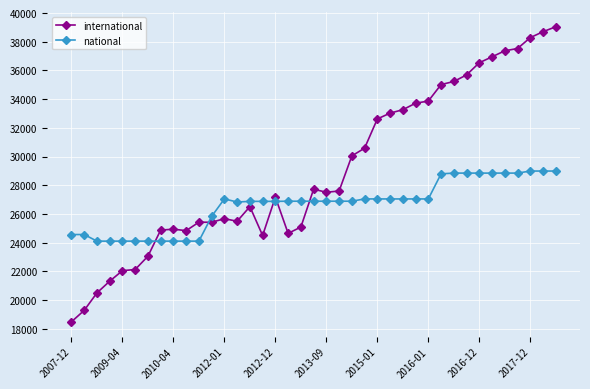

Rank the series by their maximum value, from lowest to highest.

national, international